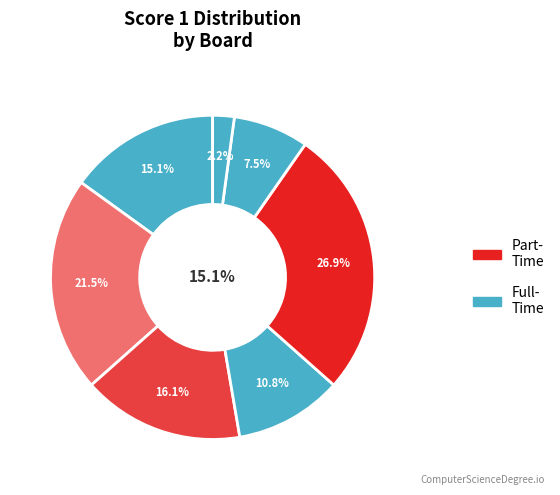

To the nearest percent, what percentage of the pie is Board 4?

11%